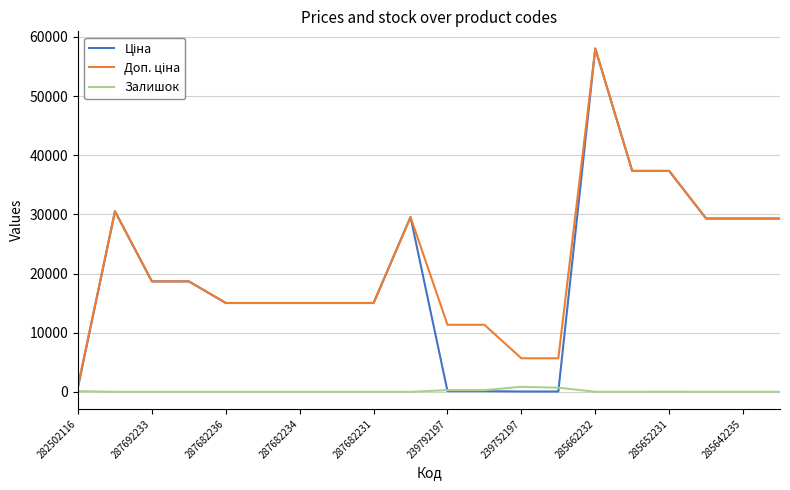

What is the greatest value displayed?

58037.0